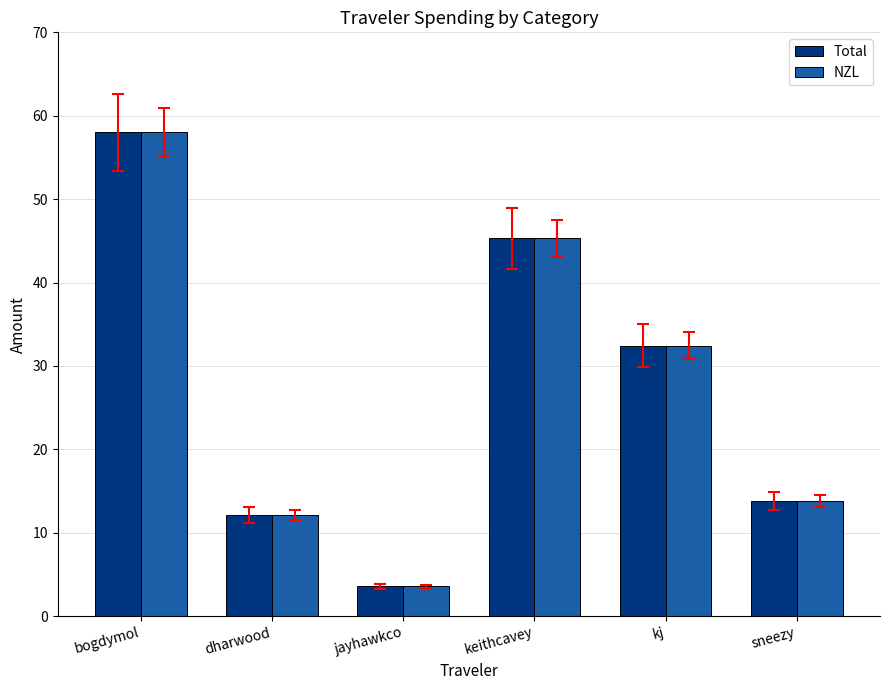

At which label is Total closest to 30?

kj